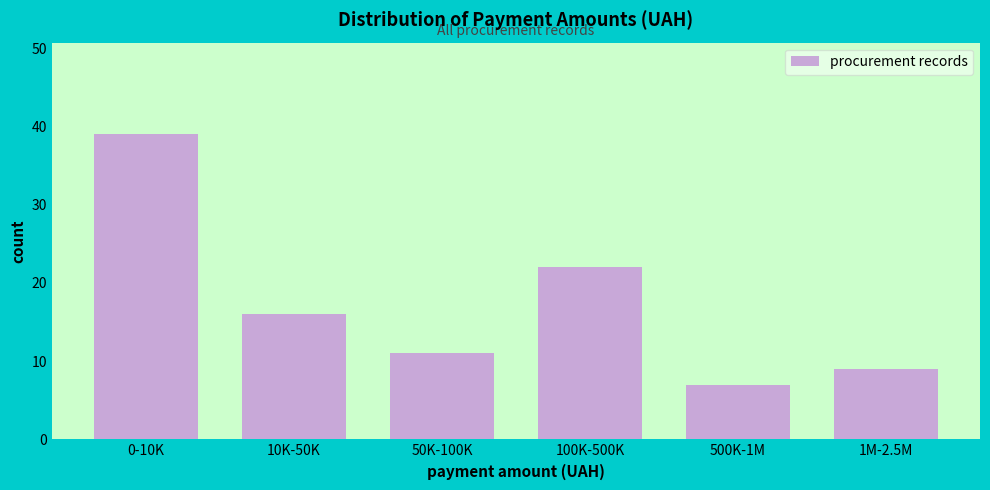

Reading right to left, transcribe all the data shown in this chart.

1M-2.5M=9	500K-1M=7	100K-500K=22	50K-100K=11	10K-50K=16	0-10K=39